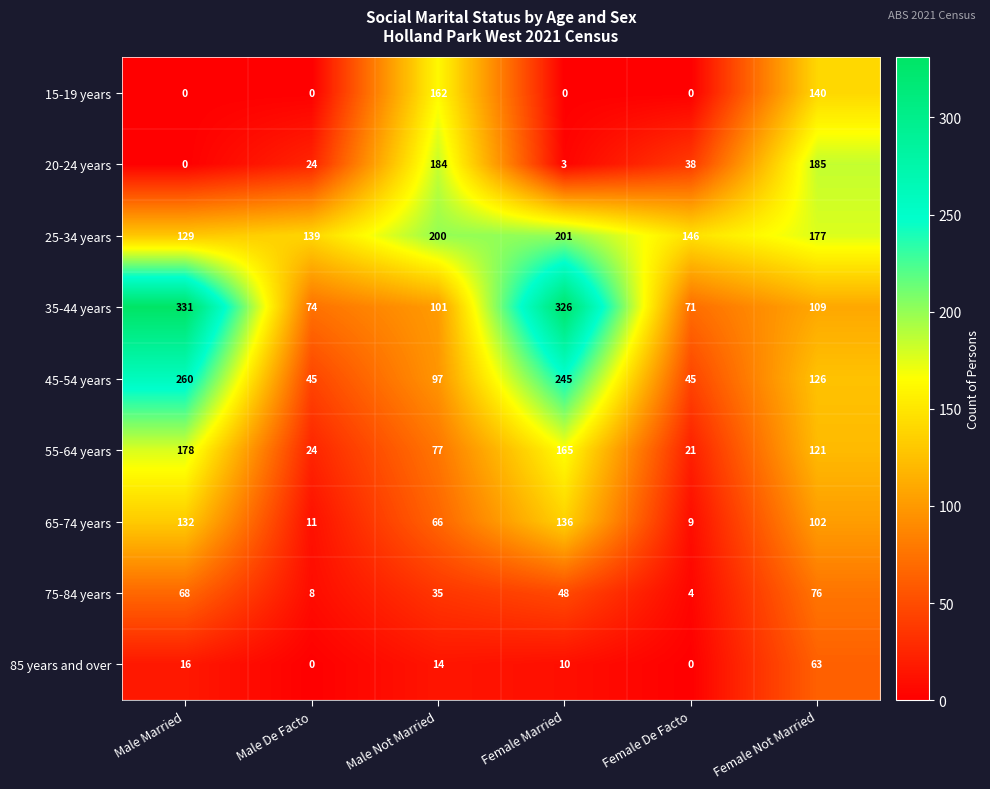

At Female Married, list the series in order from smallest to largest.

15-19 years, 20-24 years, 85 years and over, 75-84 years, 65-74 years, 55-64 years, 25-34 years, 45-54 years, 35-44 years